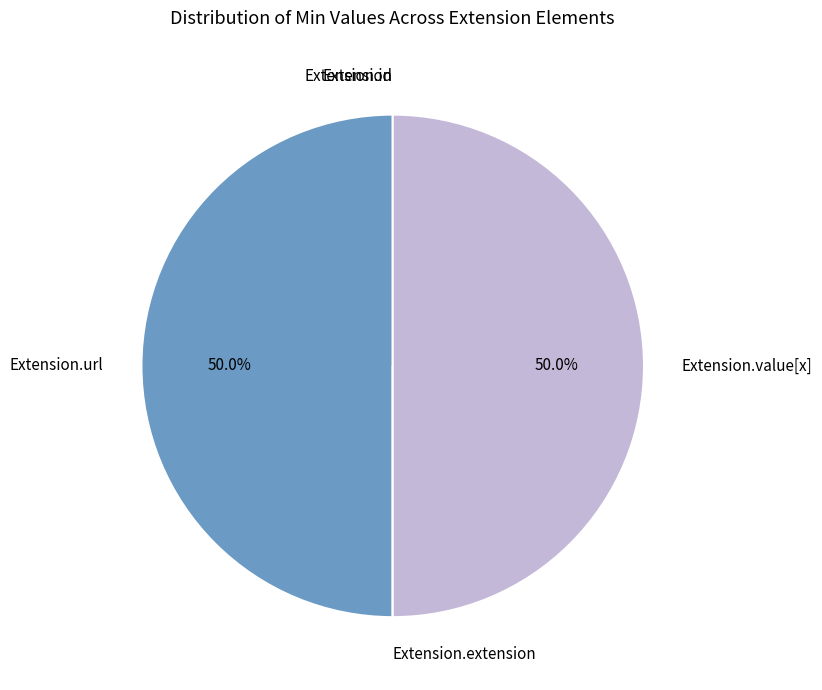

Count the number of slices in the pie.

5